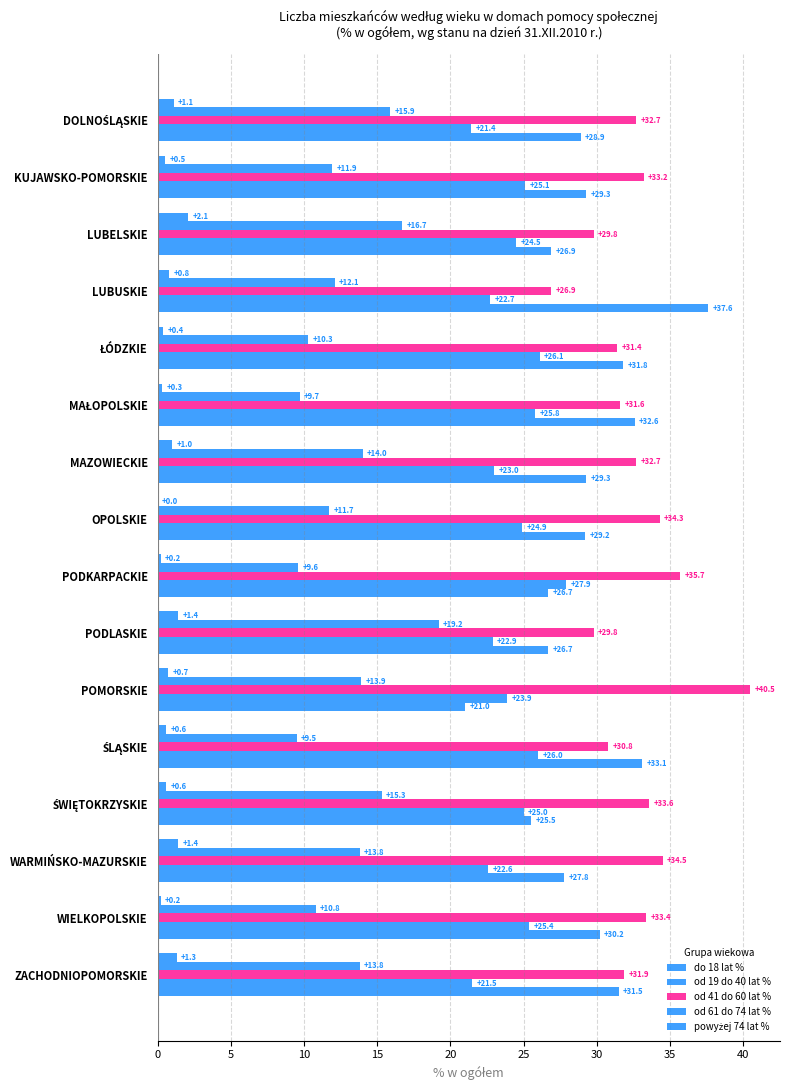

How many values in the od 61 do 74 lat % series exceed 24?

9